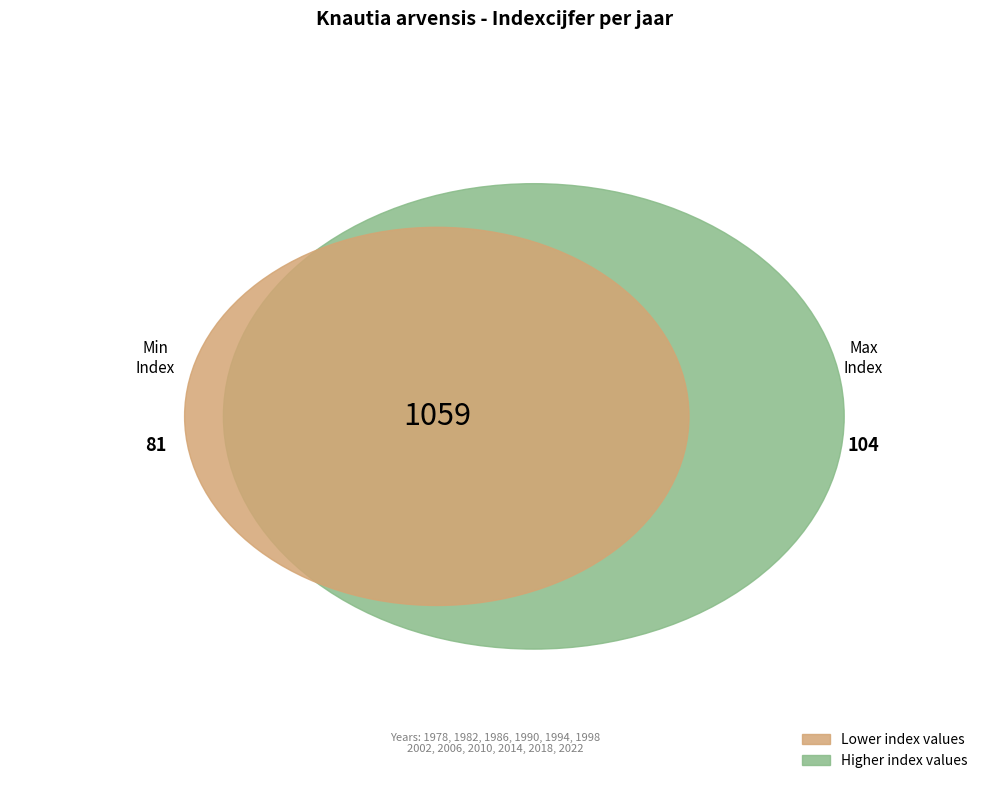

Which has a higher value, 1990 or 2002?

2002